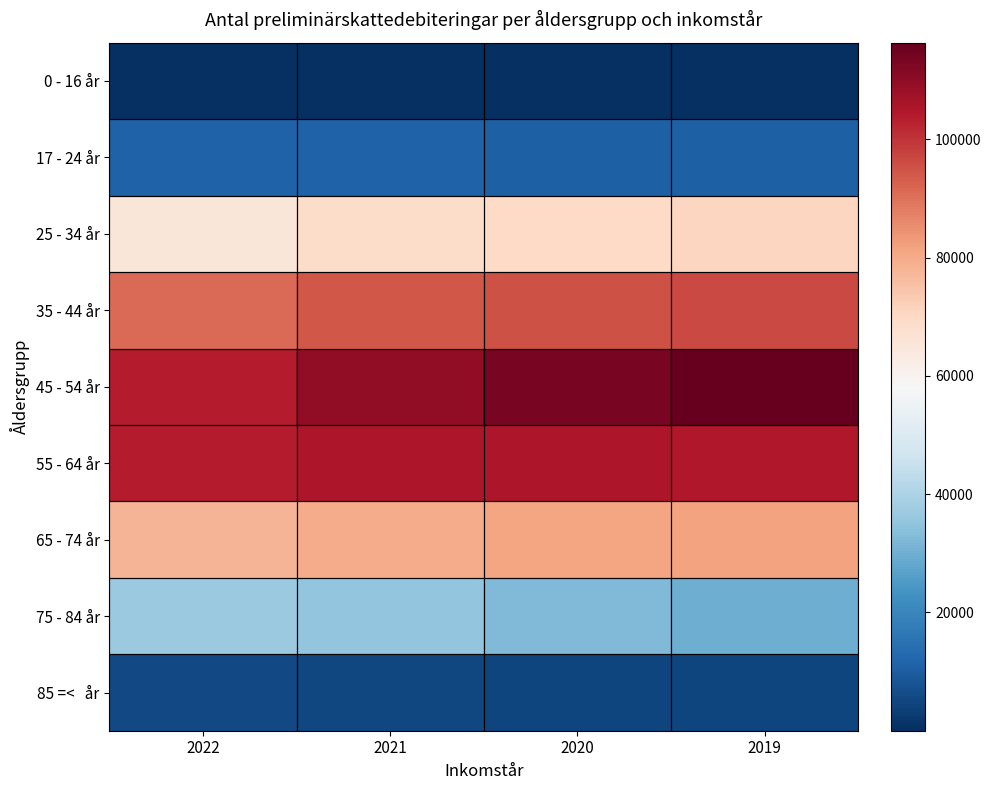

How many distinct data groups are displayed?

9